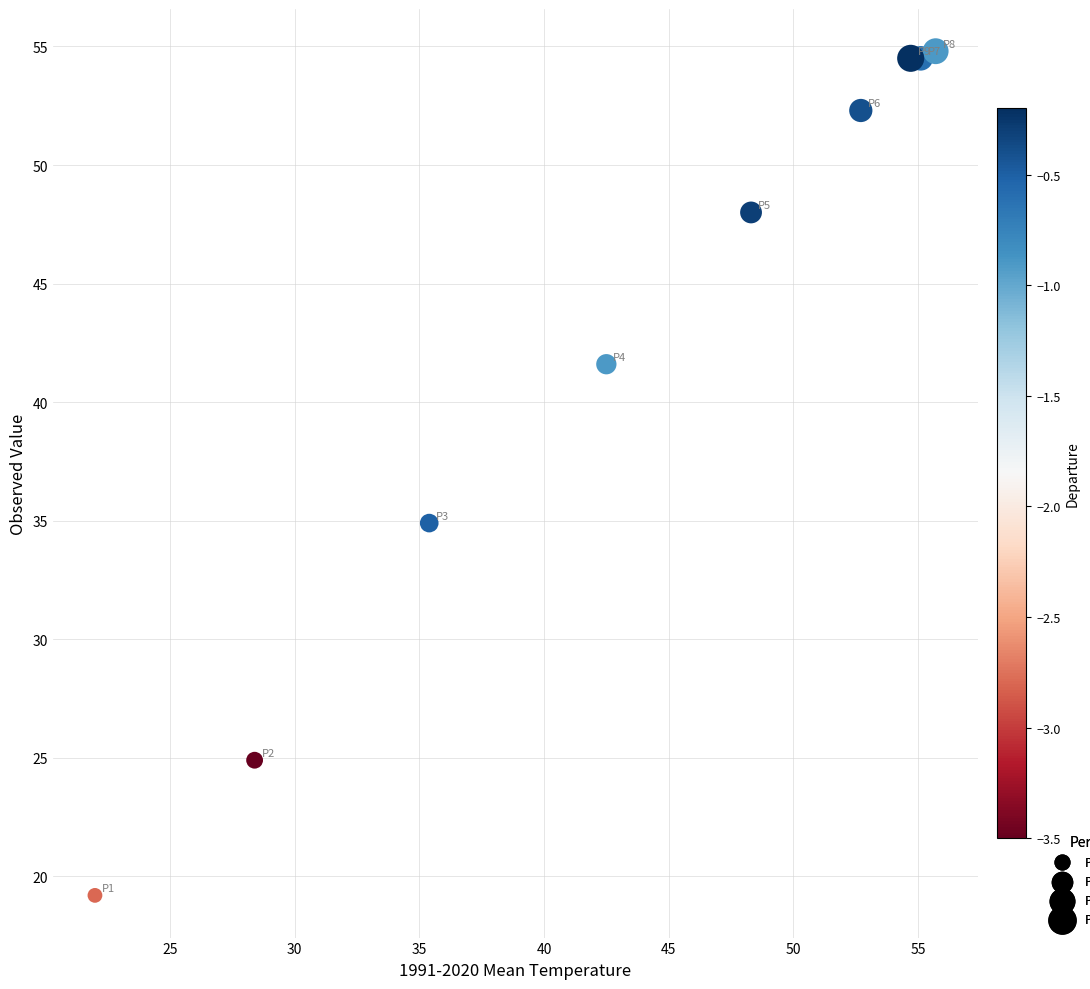

What is the average X value?

43.9